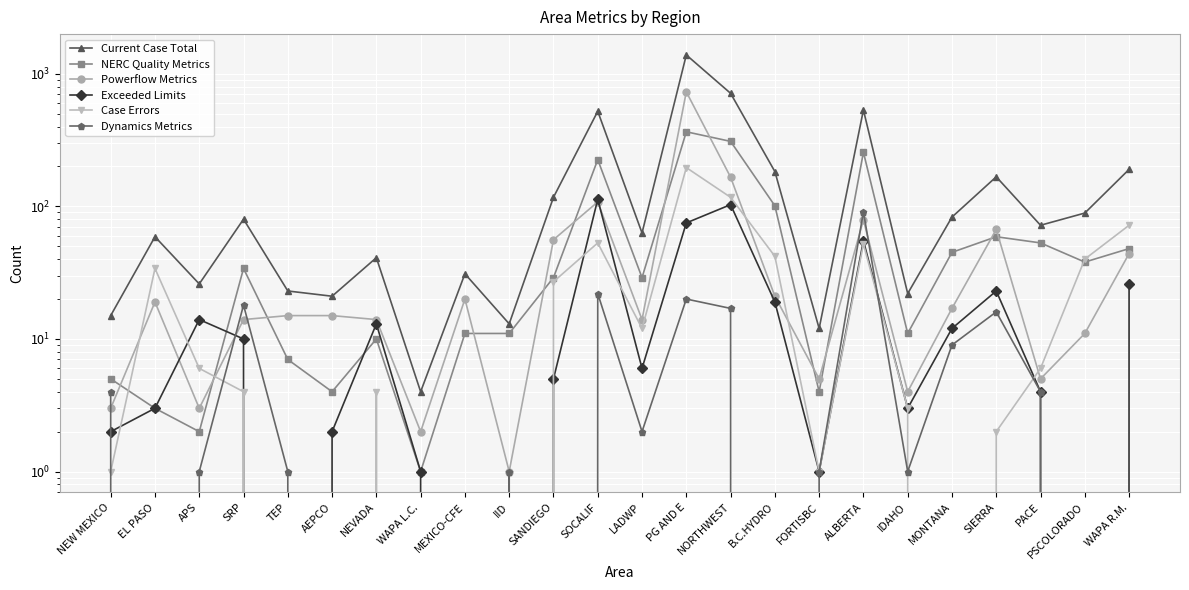

Which category has the highest value in the Powerflow Metrics series?

PG AND E